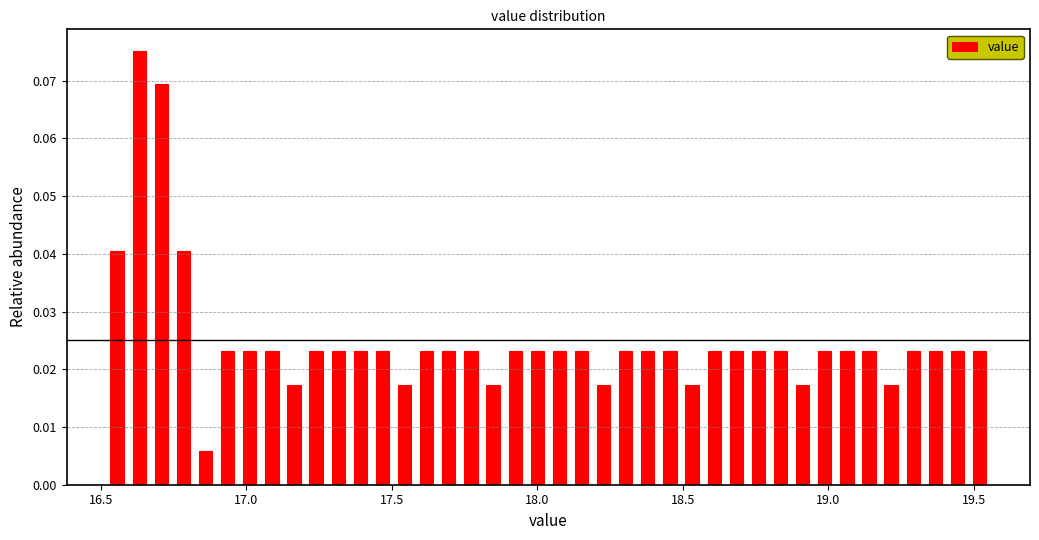

Read against the x-axis, roughly where is the centre of the tallest bar?

16.65